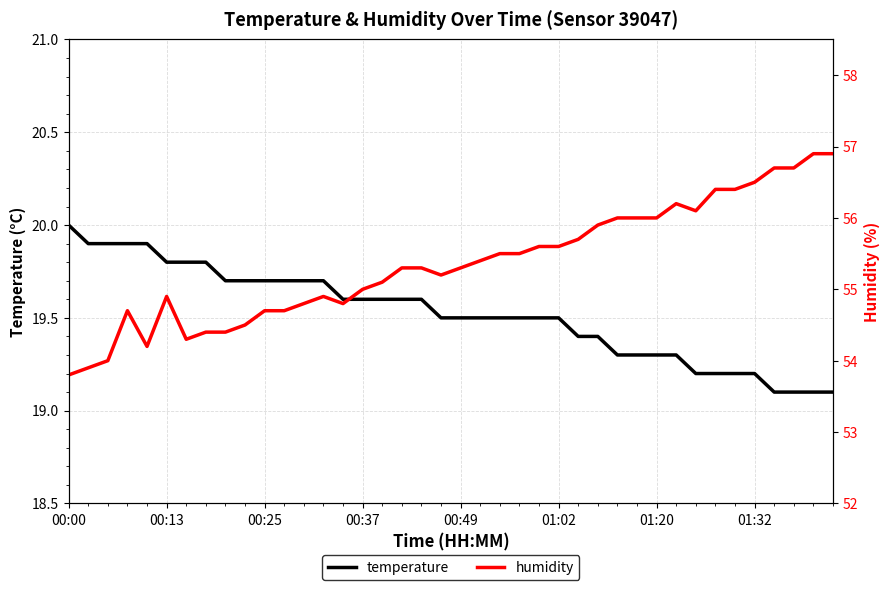

What is the highest value of the temperature series?

20.0